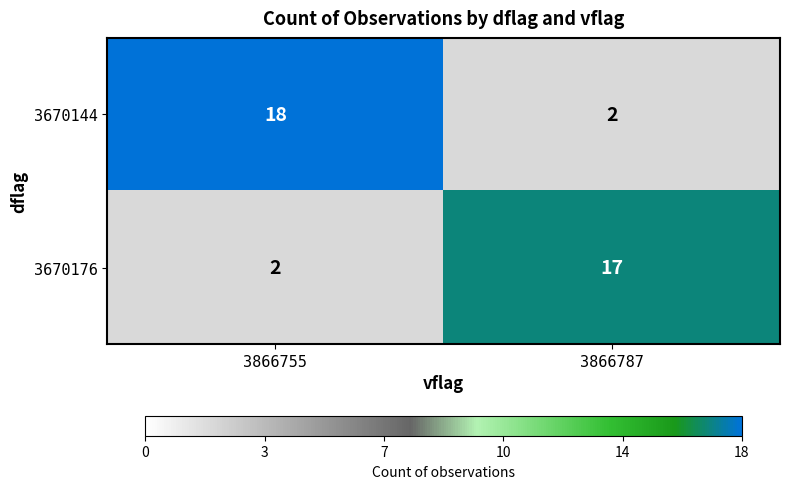

List the labels in order of 3670144 value, largest first.

3866755, 3866787